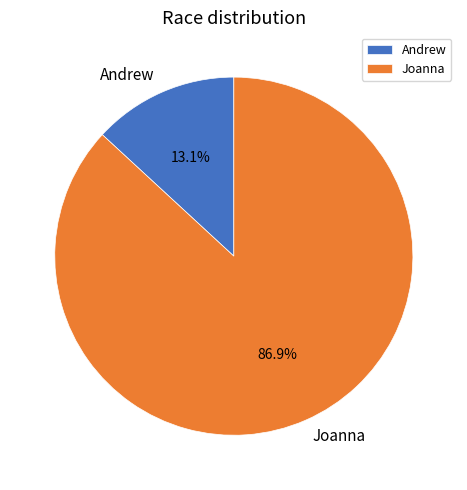

What percentage do Joanna and Andrew together represent?

100.0%